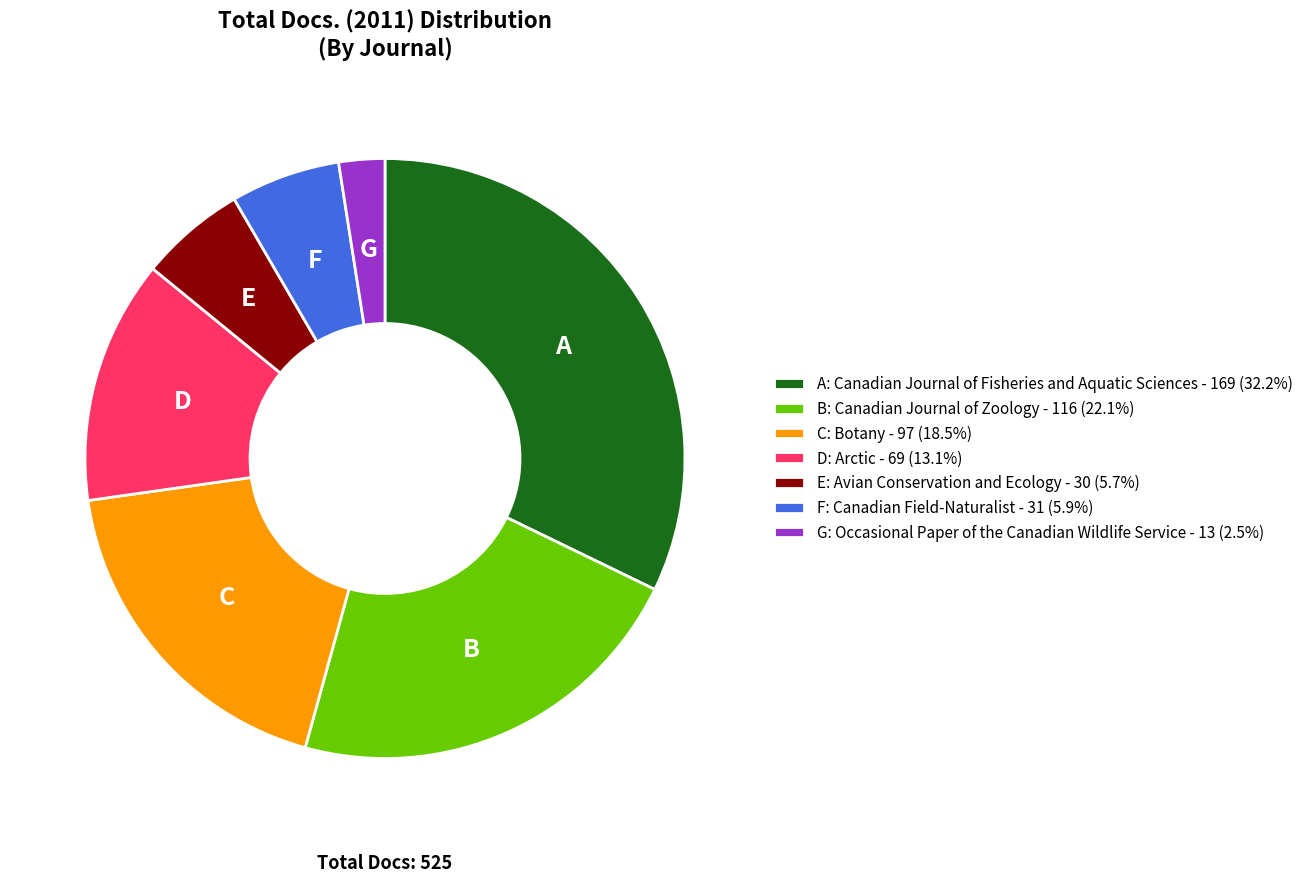

Is there a majority slice in this chart?

No